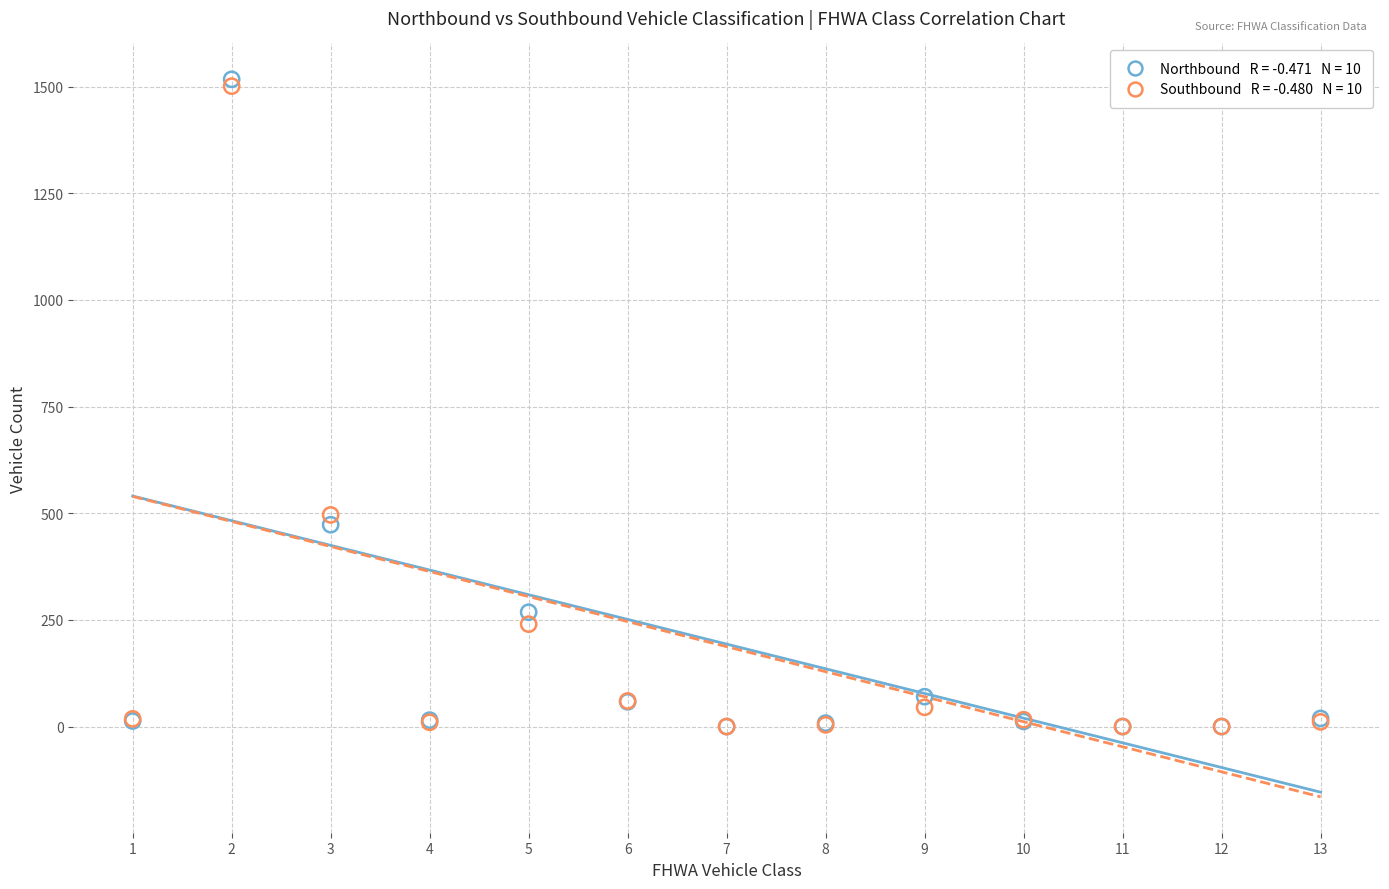

Across all series, what Y value is closest to 758?

496